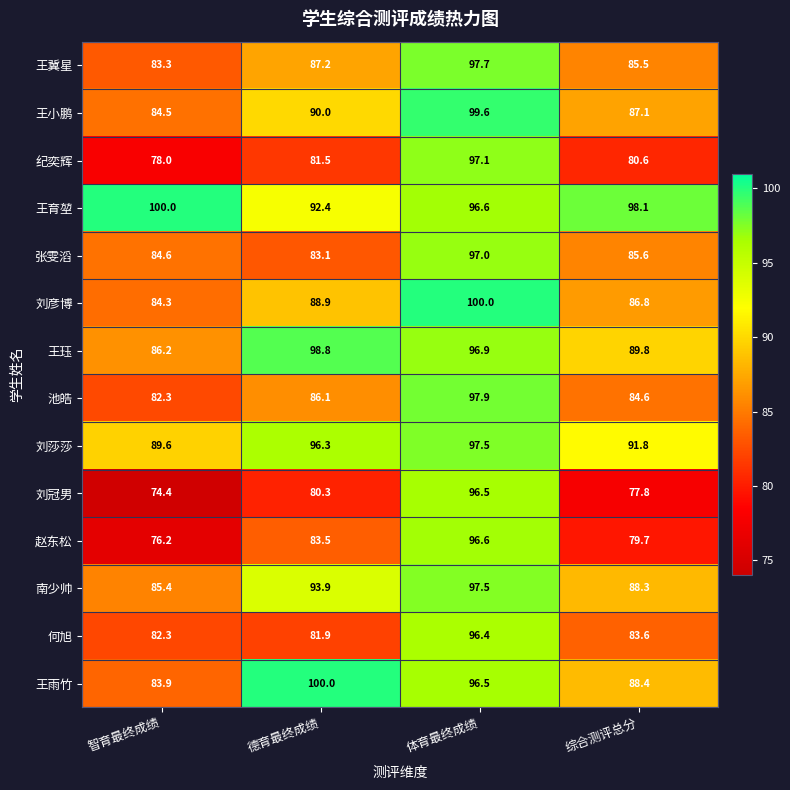

List the labels in order of 王雨竹 value, largest first.

德育最终成绩, 体育最终成绩, 综合测评总分, 智育最终成绩